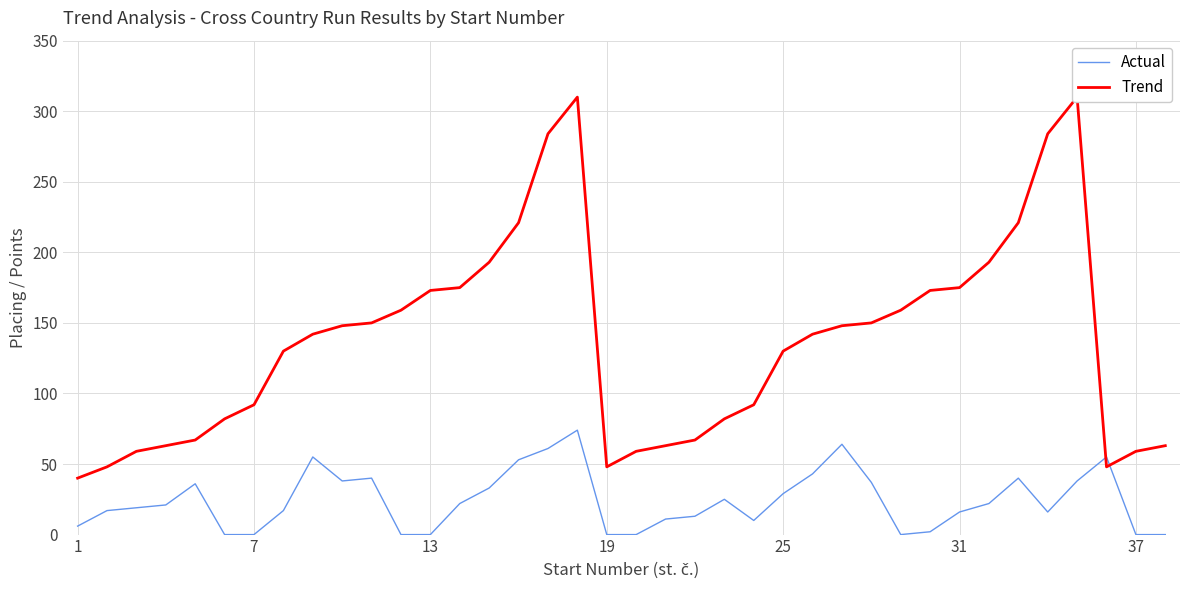

How many times do Trend and Actual cross each other?

2